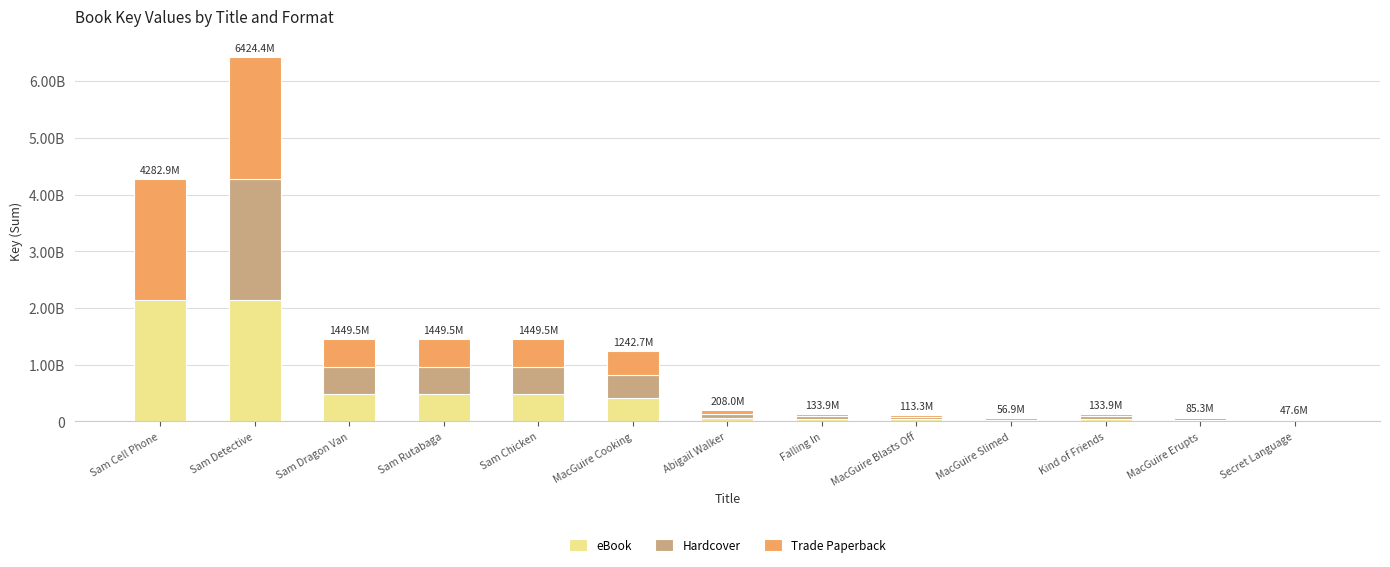

What are all the series names shown in the legend?

eBook, Hardcover, Trade Paperback